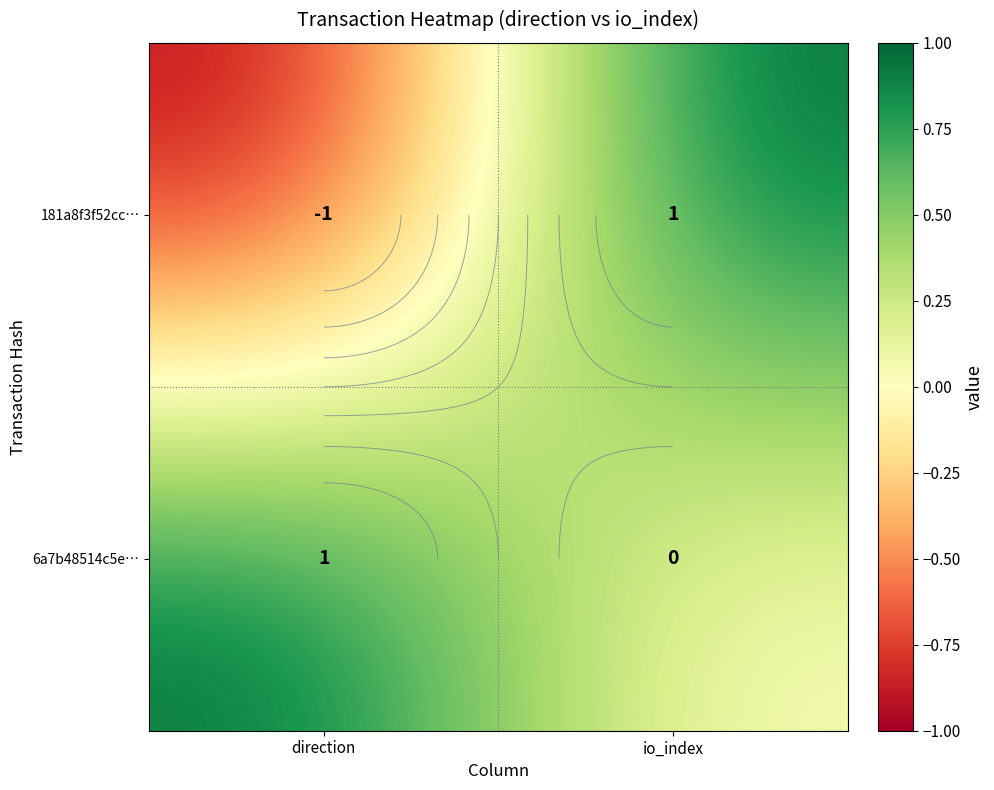

Which series changed the most between direction and io_index?

181a8f3f52cc…